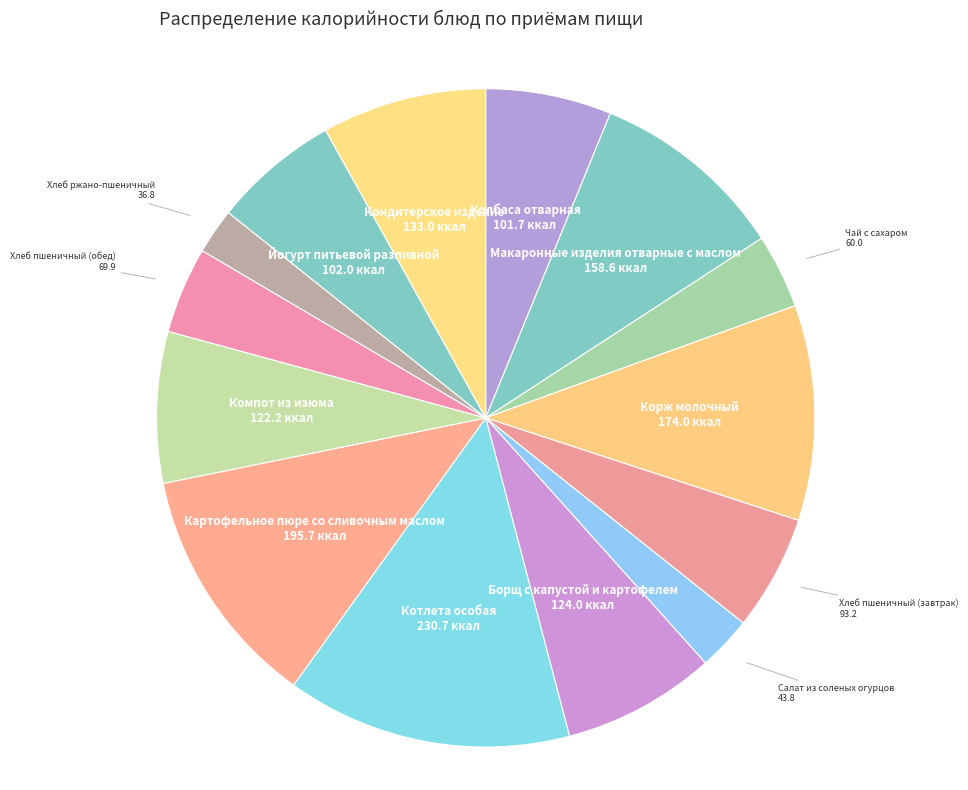

How many segments does this pie chart have?

14